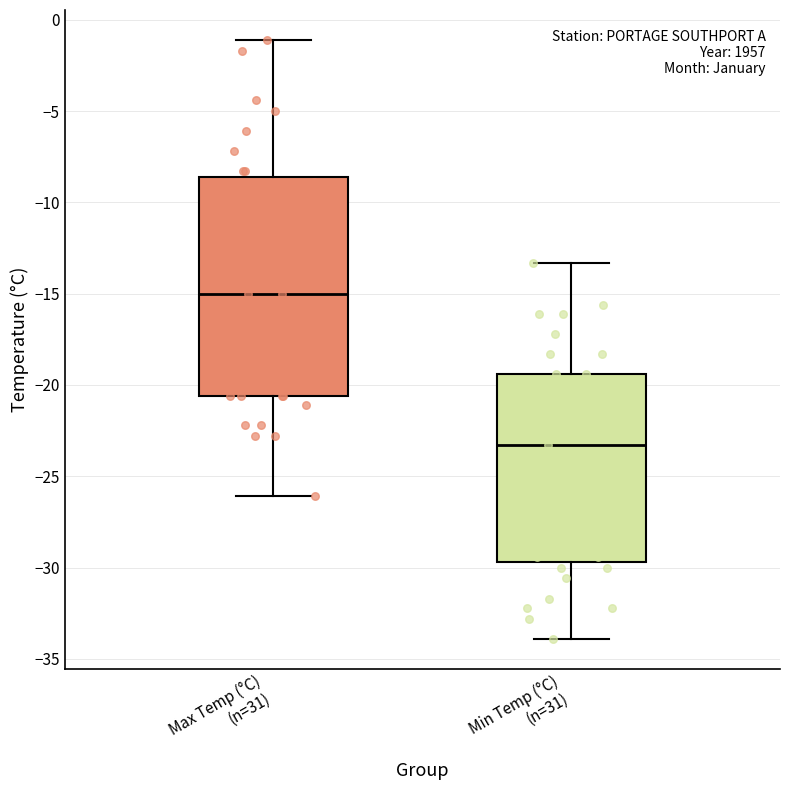

Reading left to right, transcribe this box plot: for each box, give where its median line is, the range the box spans, and where its two whiskers end, as read against the y-axis. The values are not printed on the chart, so give them approximately, as read against the axis.

Max Temp (°C) (n=31): median -15.0, box -20.5 to -8.5, whiskers -26.0 to -1.0
Min Temp (°C) (n=31): median -23.5, box -29.5 to -19.5, whiskers -34.0 to -13.5